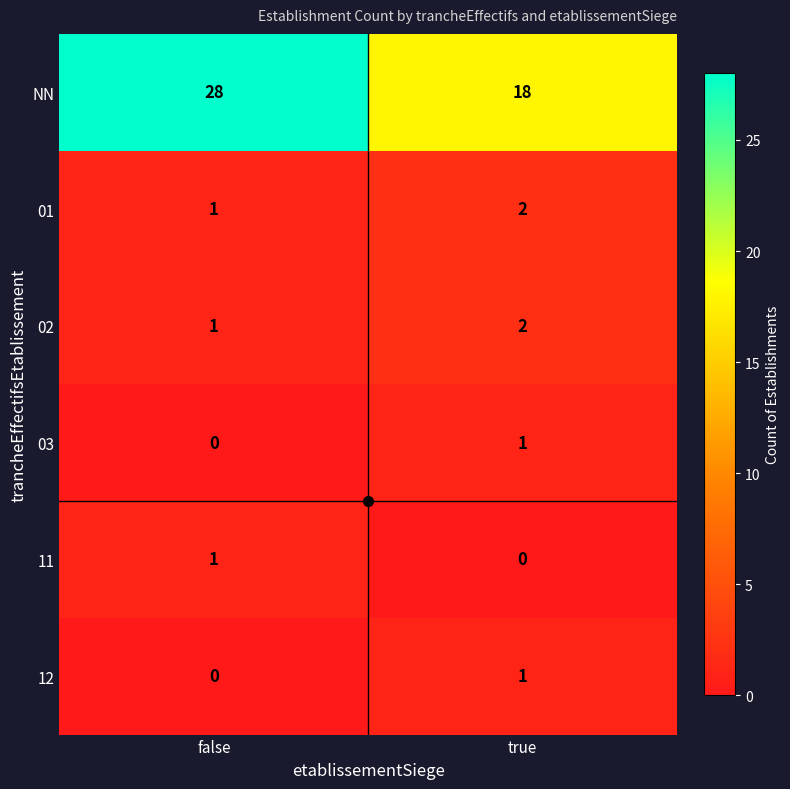

At which label is 12 closest to 0?

false